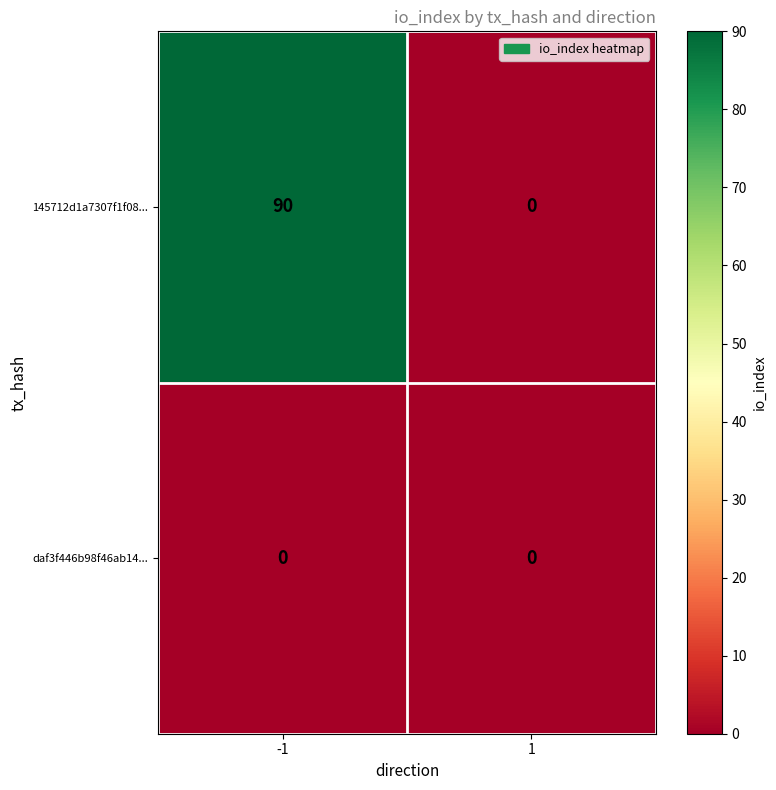

Reading left to right, transcribe all the data shown in this chart.

145712d1a7307f1f08...: -1=90	1=0
daf3f446b98f46ab14...: -1=0	1=0